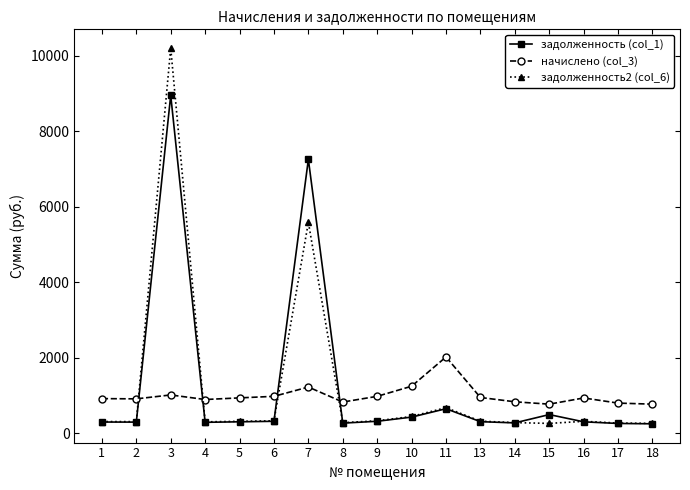

Which series has the widest spread of values?

задолженность2 (col_6)